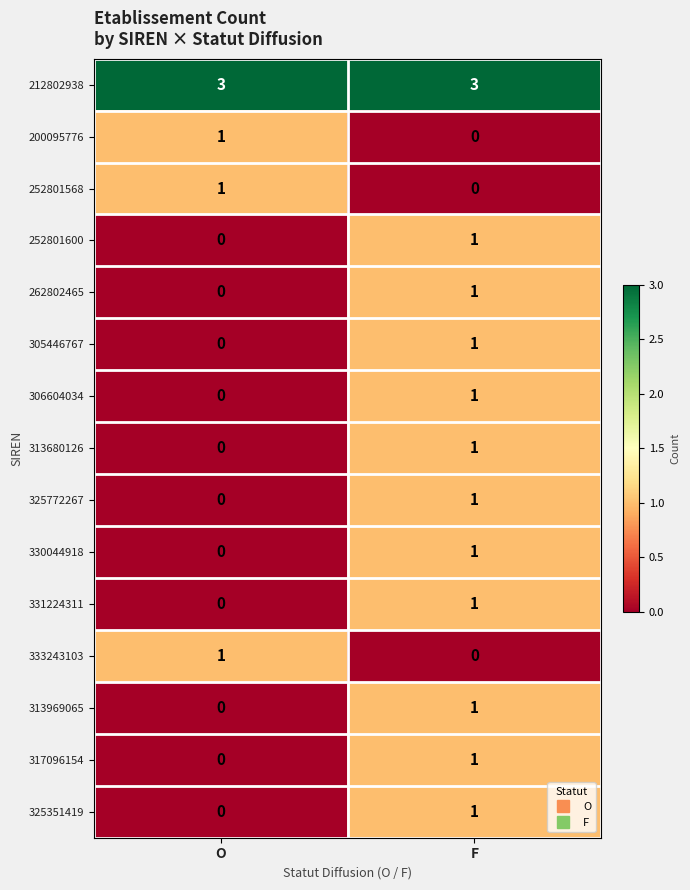

What is the maximum value shown in the chart?

3